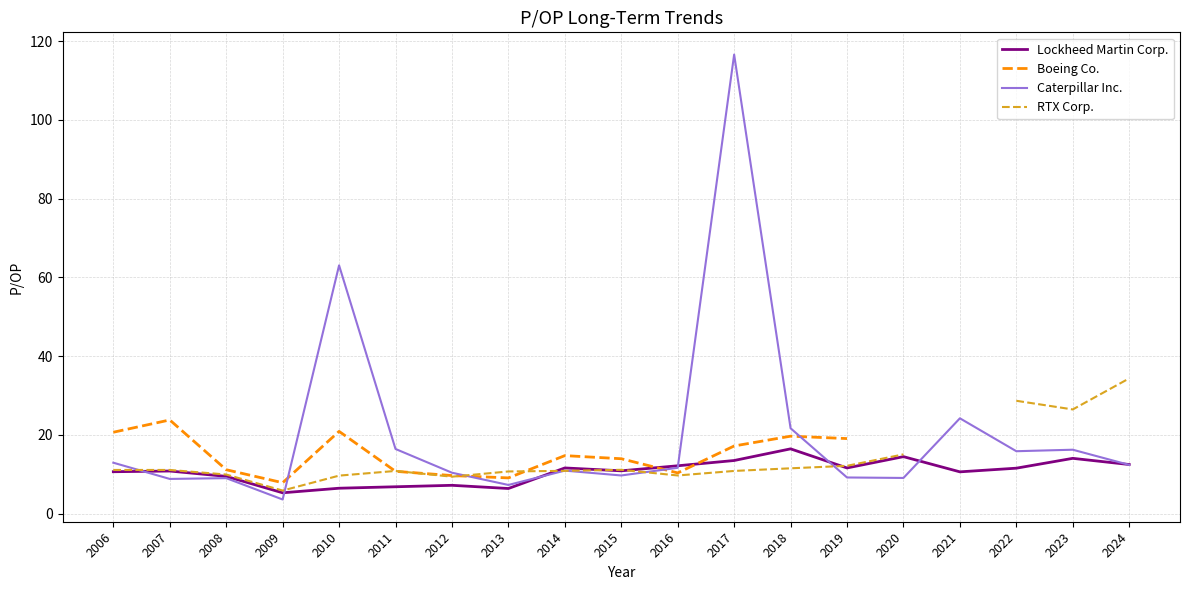

Which label corresponds to the largest value in the chart?

2017